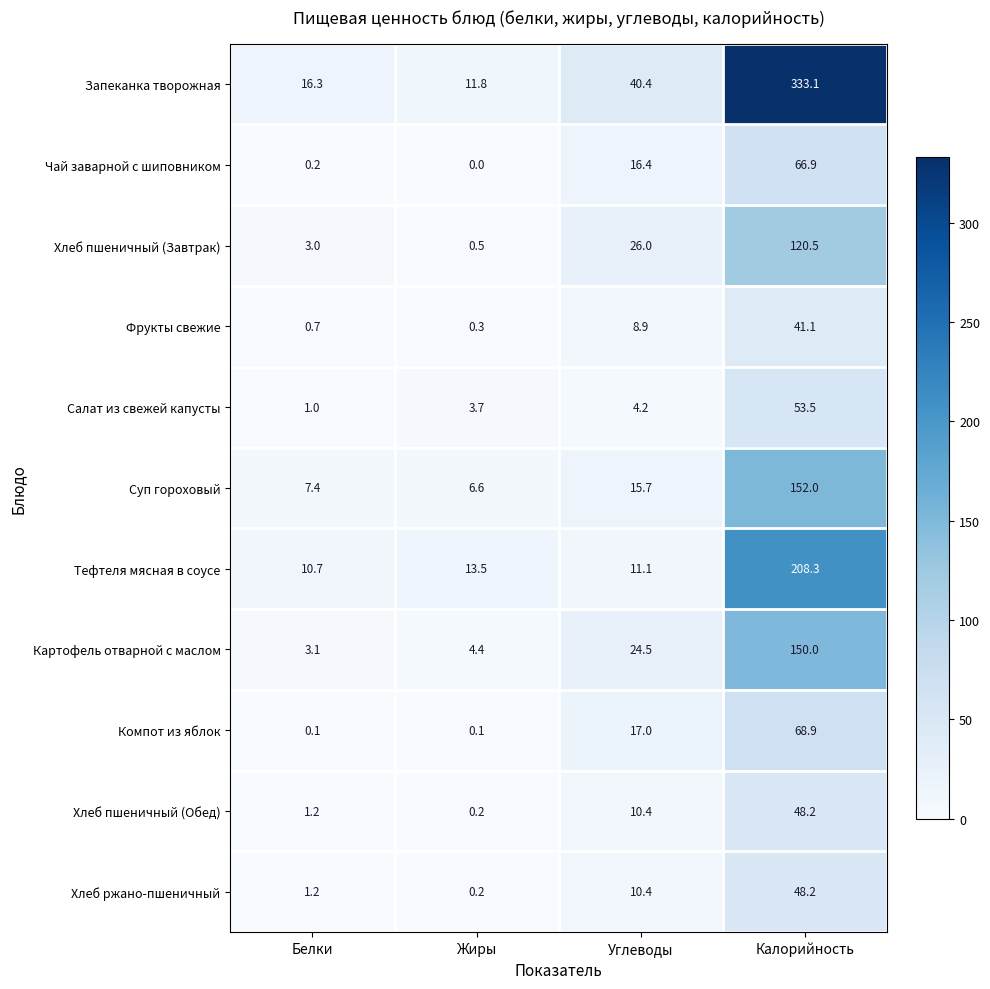

Where is Картофель отварной с маслом nearest to the value 76?

Углеводы